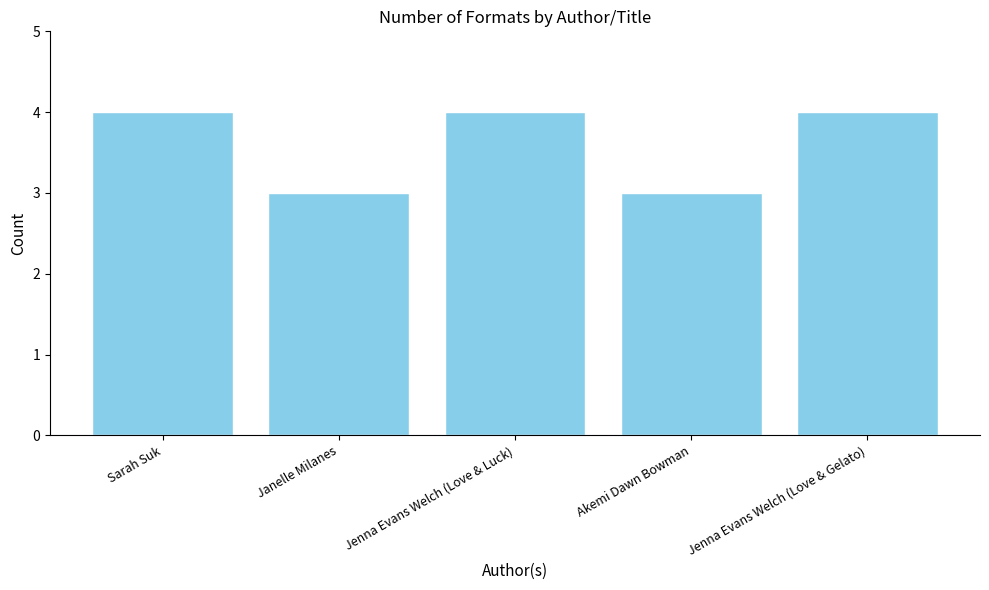

Are the bars horizontal?

No